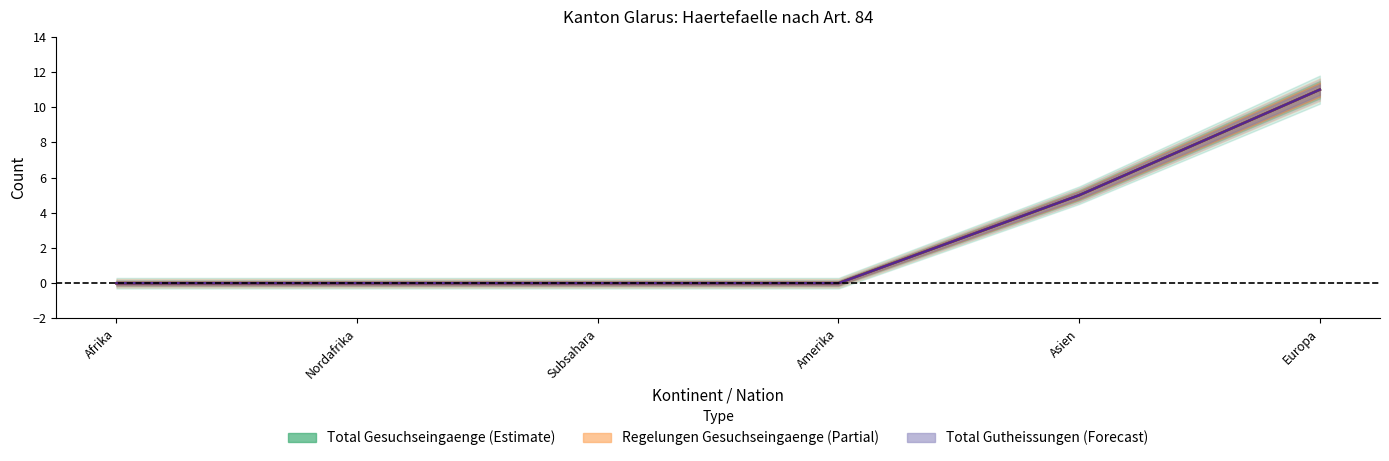

What is the sum of the Total Gutheissungen values at Europa and Subsahara?

11